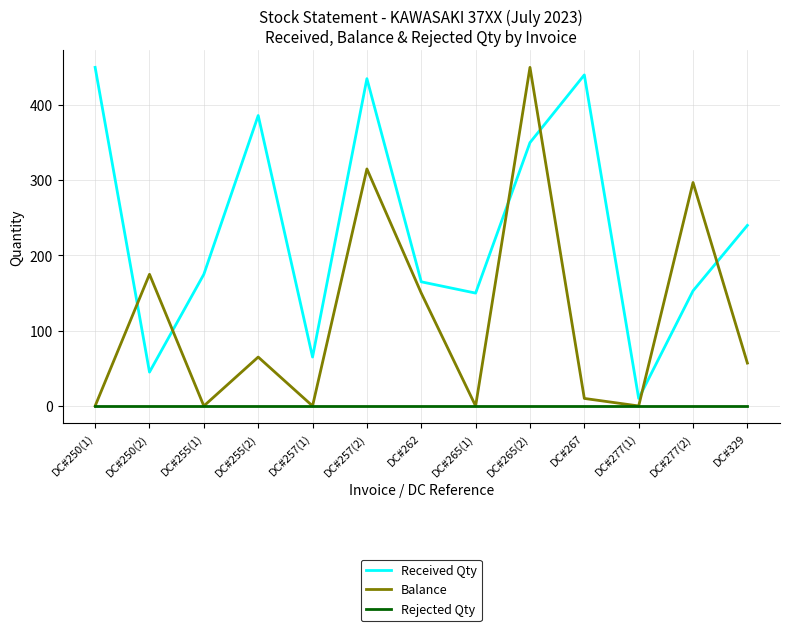

Reading left to right, list all the values displayed in this chart.

Received Qty: DC#250(1)=450	DC#250(2)=45	DC#255(1)=175	DC#255(2)=386	DC#257(1)=65	DC#257(2)=435	DC#262=165	DC#265(1)=150	DC#265(2)=350	DC#267=440	DC#277(1)=10	DC#277(2)=153	DC#329=240
Balance: DC#250(1)=0	DC#250(2)=175	DC#255(1)=0	DC#255(2)=65	DC#257(1)=0	DC#257(2)=315	DC#262=150	DC#265(1)=0	DC#265(2)=450	DC#267=10	DC#277(1)=0	DC#277(2)=297	DC#329=57
Rejected Qty: DC#250(1)=0	DC#250(2)=0	DC#255(1)=0	DC#255(2)=0	DC#257(1)=0	DC#257(2)=0	DC#262=0	DC#265(1)=0	DC#265(2)=0	DC#267=0	DC#277(1)=0	DC#277(2)=0	DC#329=0